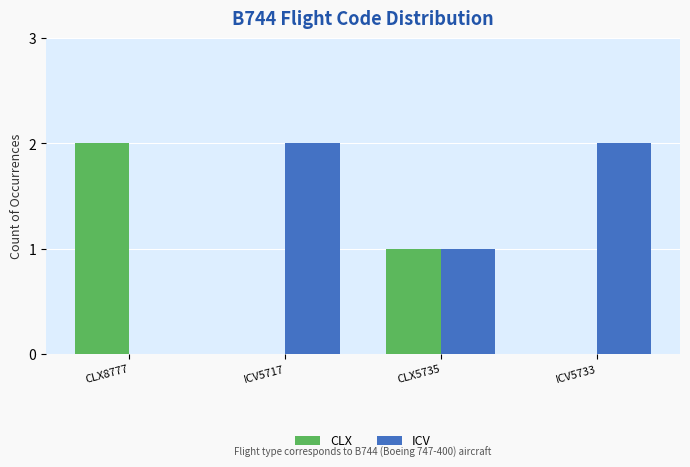

At which label is ICV closest to 1?

CLX5735